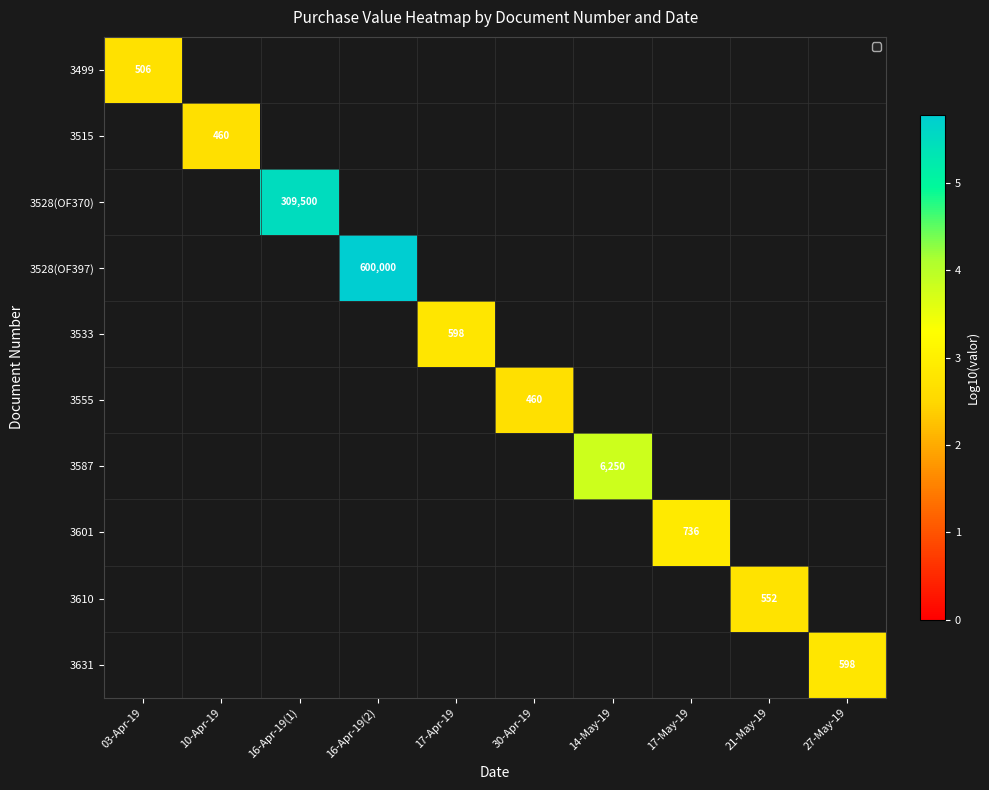

How many positive values does the 3528(OF370) series have?

1